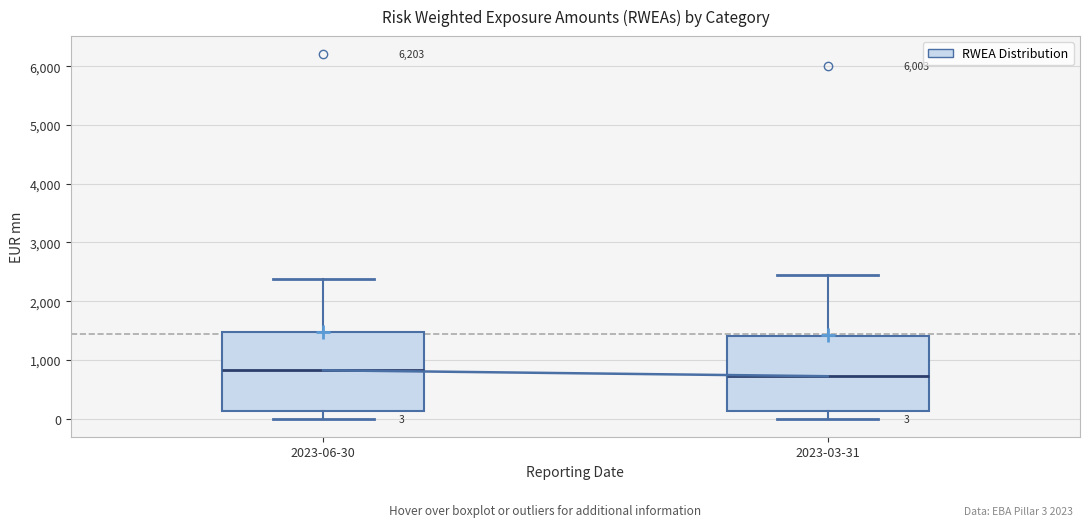

Which box's median line is the highest?

2023-06-30